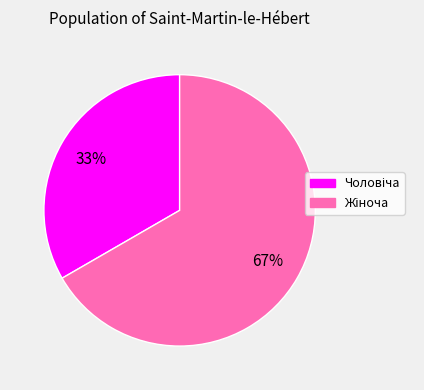

To the nearest percent, what is the average slice percentage?

50%